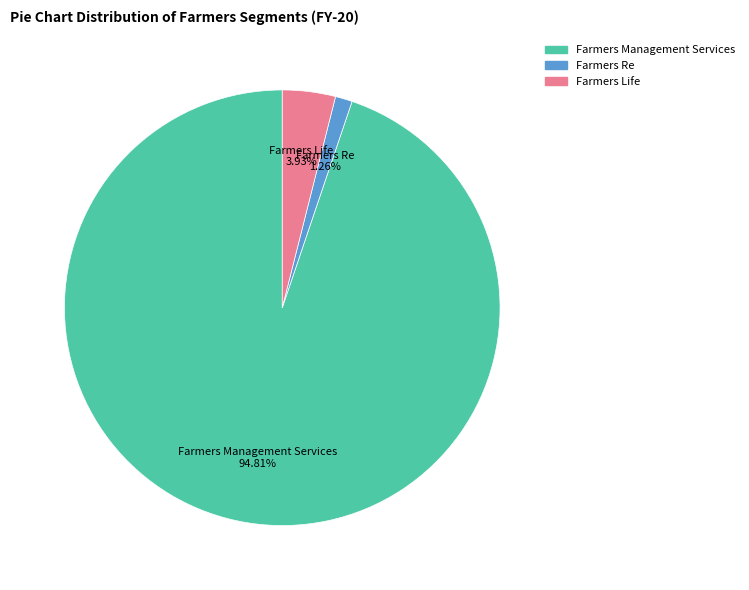

To the nearest percent, what is the average slice percentage?

33%